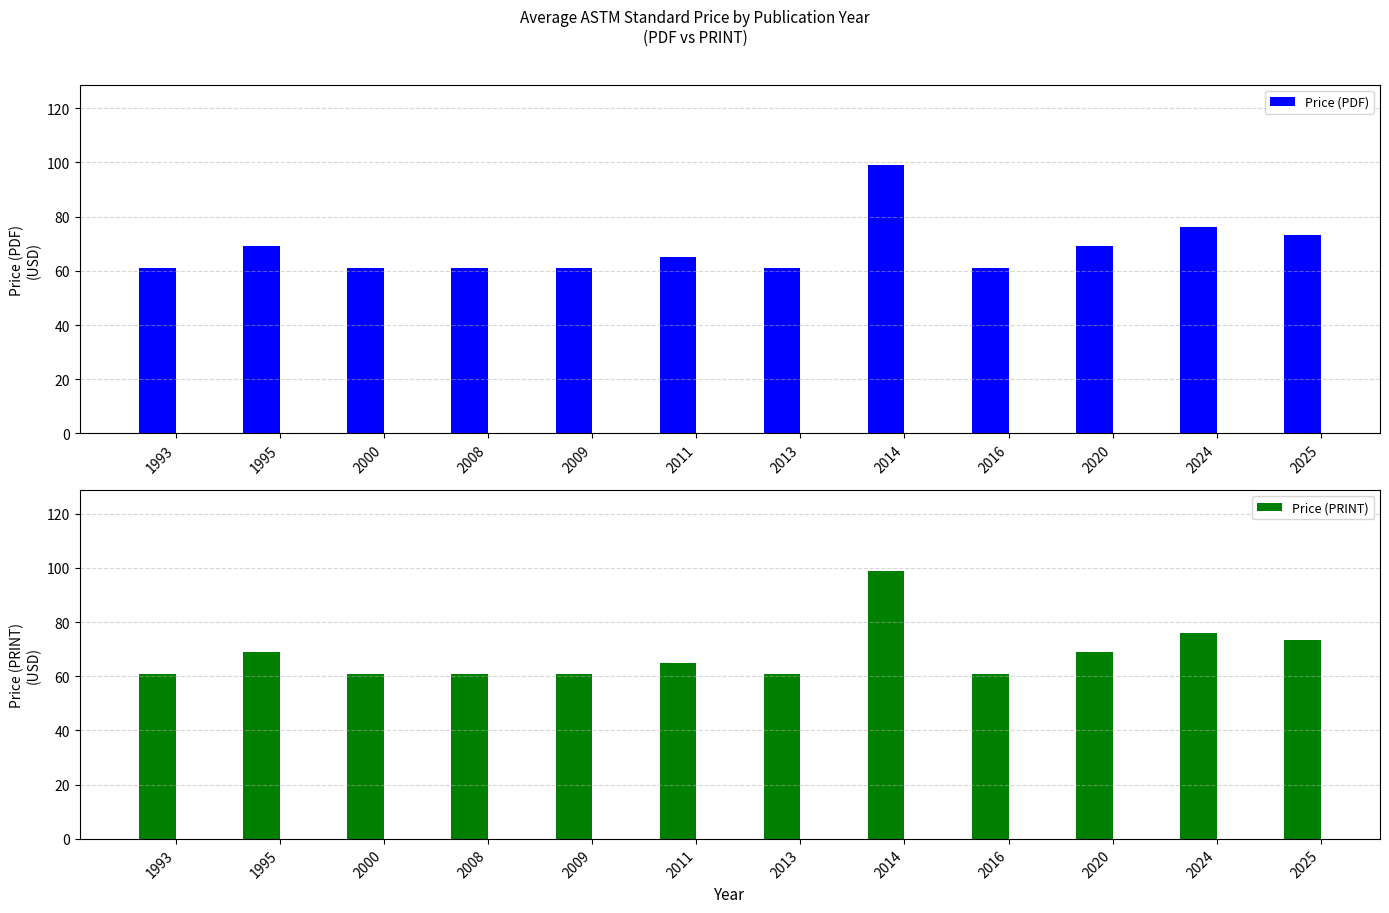

What is the average value of the Price (PRINT) series?

68.1